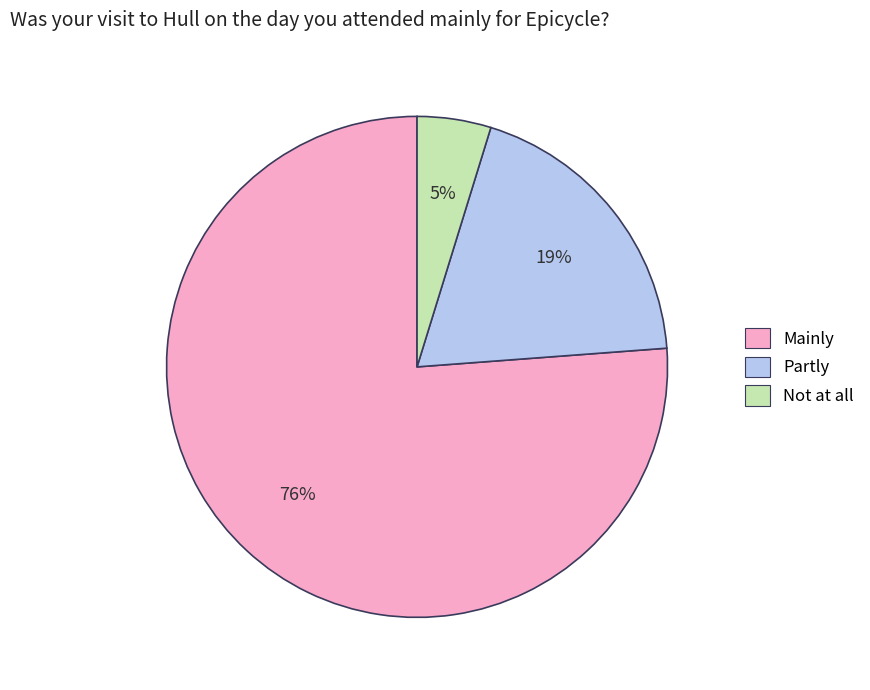

Between Not at all and Partly, which is larger?

Partly